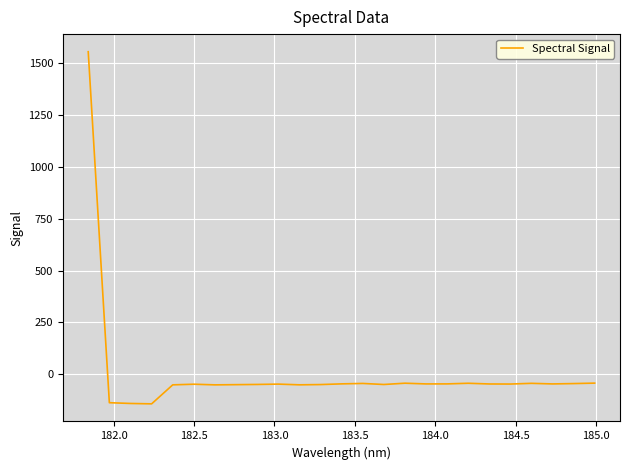

What is the difference between the maximum and minimum values?

1698.5